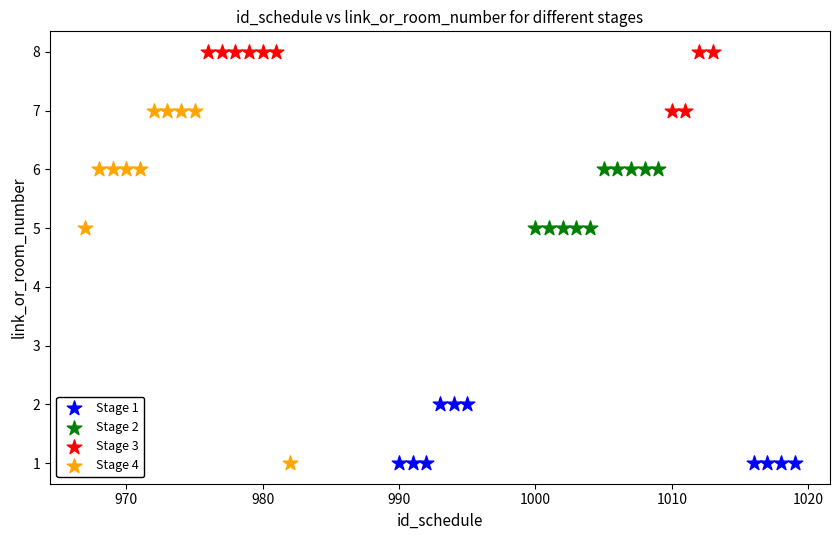

Which series has the largest Y range (max minus min)?

Stage 4